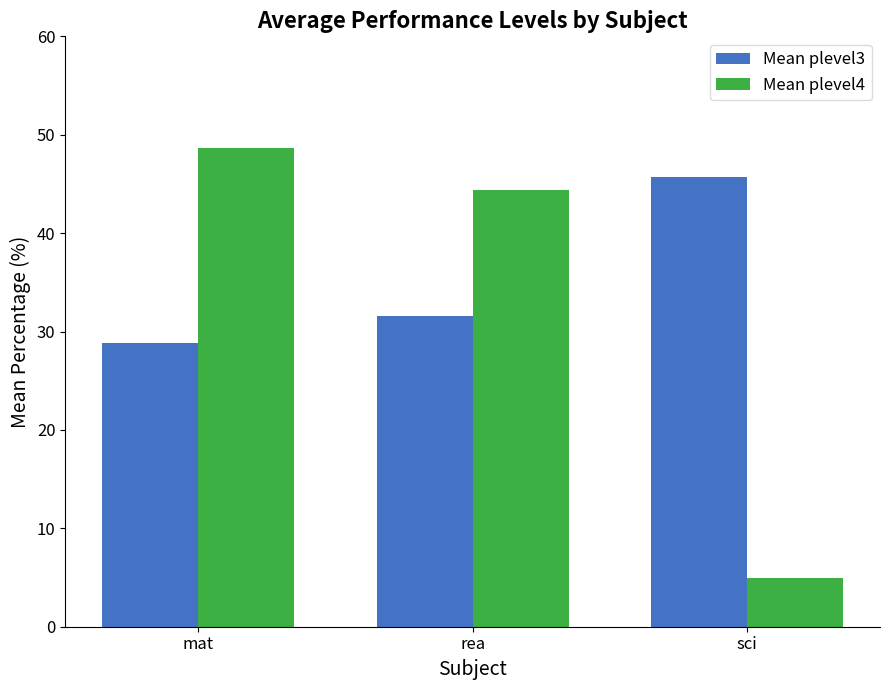

At how many categories does at least one series exceed 19?

3